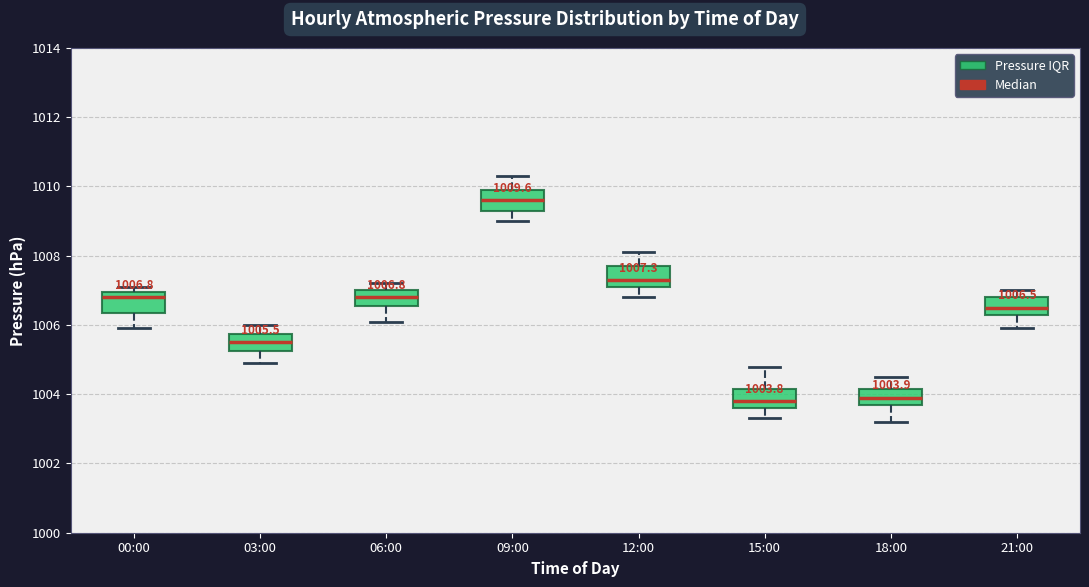

Which box has the highest median line?

09:00